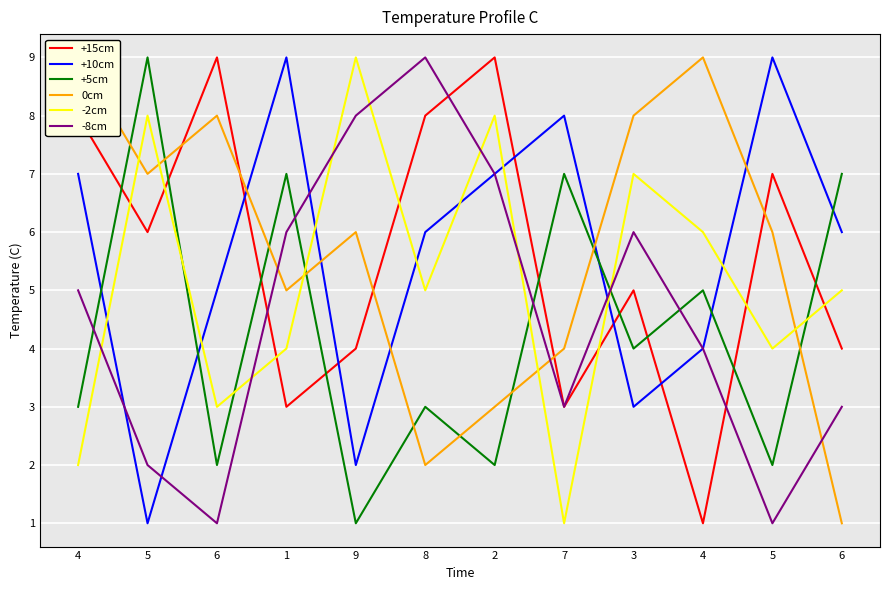

How many lines are shown in the chart?

6